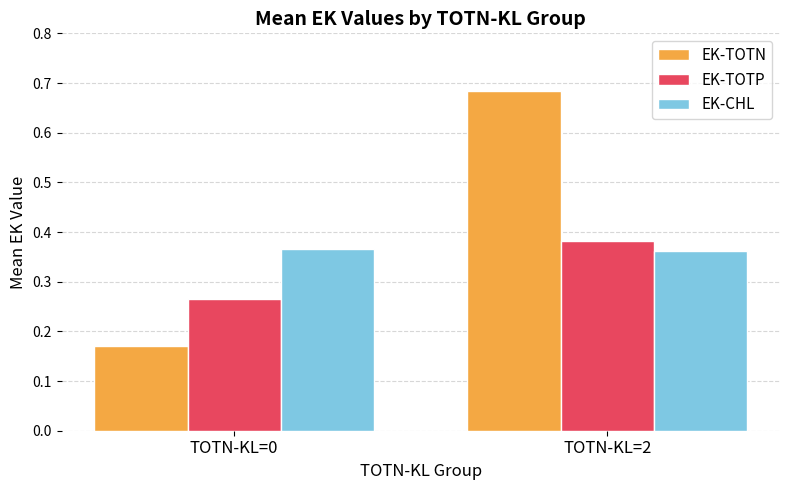

At how many categories does at least one series exceed 0?

2